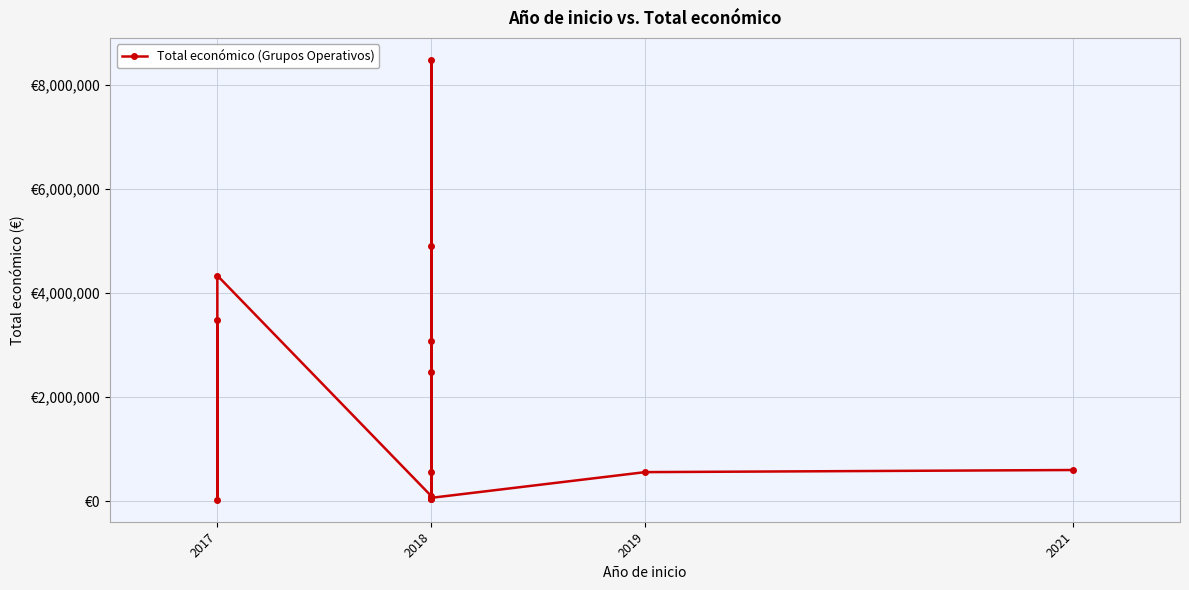

At which category does the chart reach its minimum across all series?

2017